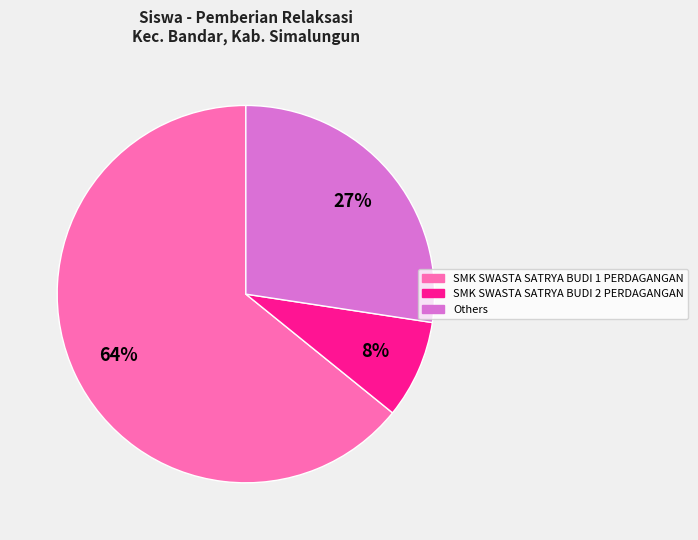

Does any single category account for the majority?

Yes